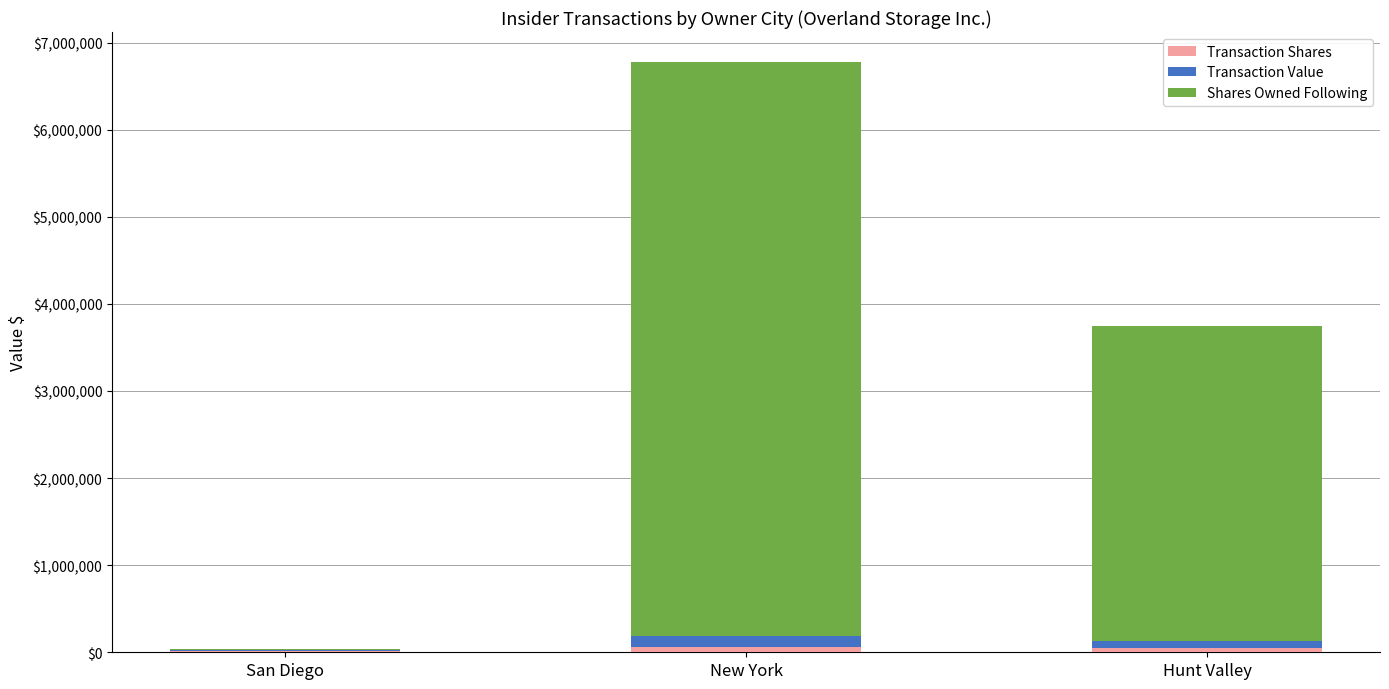

At which category is the sum across all series the highest?

New York